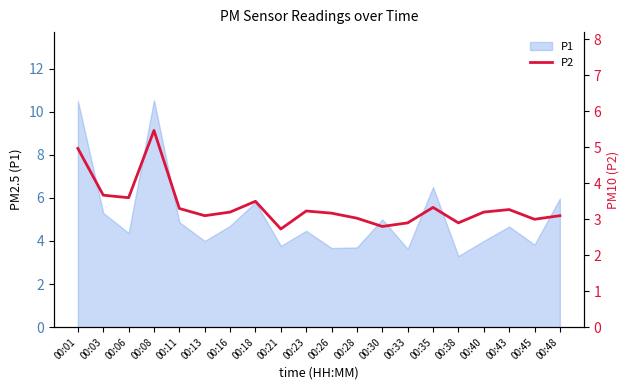

Where is the first local maximum?

00:08